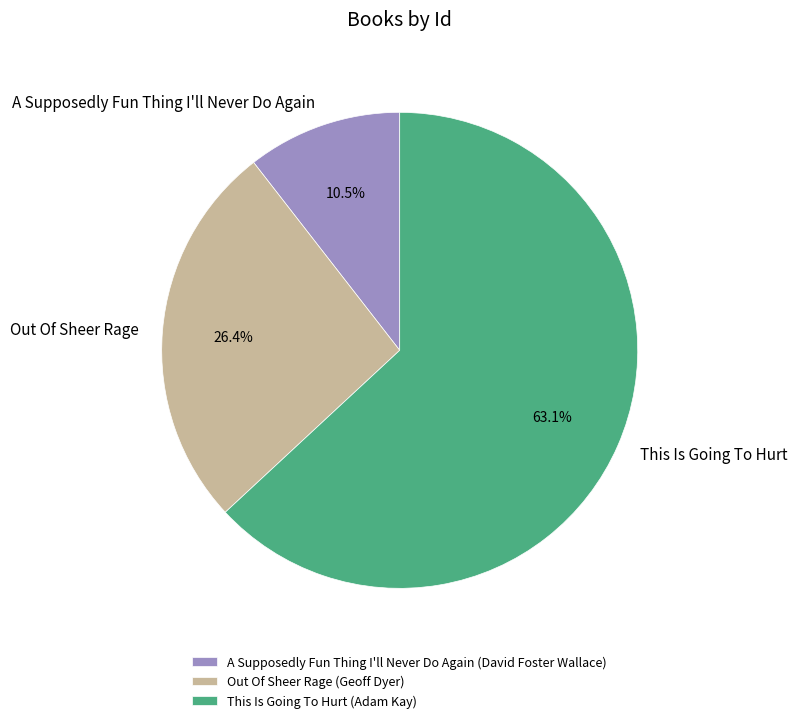

Is it true that A Supposedly Fun Thing I'll Never Do Again is 1% of the pie?

False